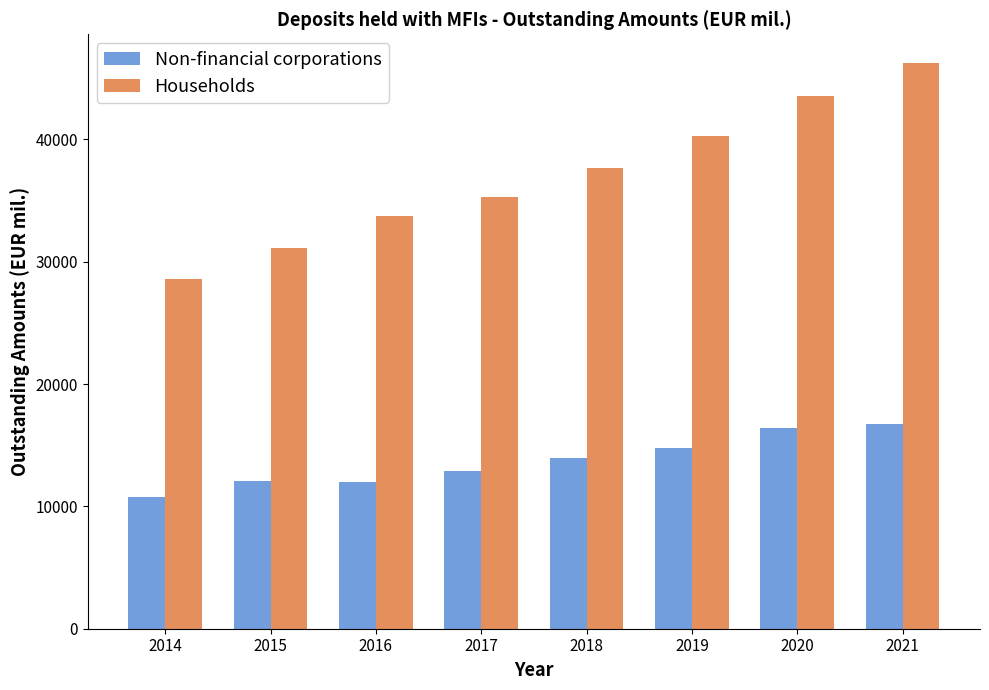

What is the maximum value shown in the chart?

46270.8